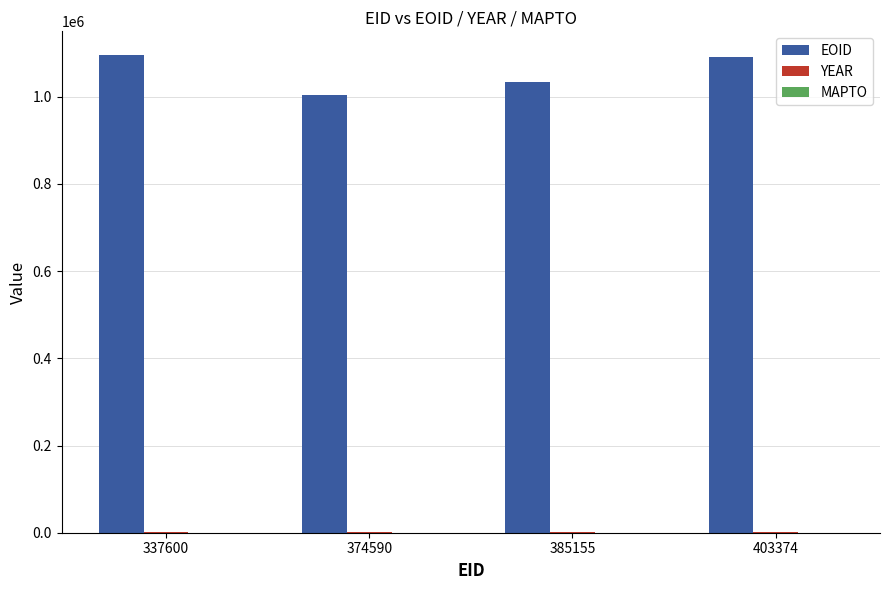

What is the greatest value displayed?

1095316